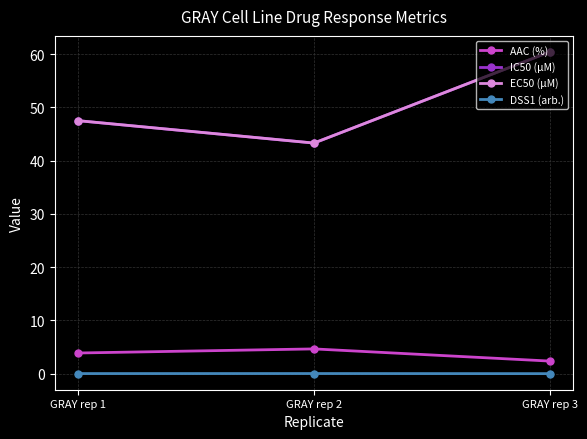

List the series in order of their peak value, lowest first.

DSS1 (arb.), AAC (%), IC50 (µM), EC50 (µM)